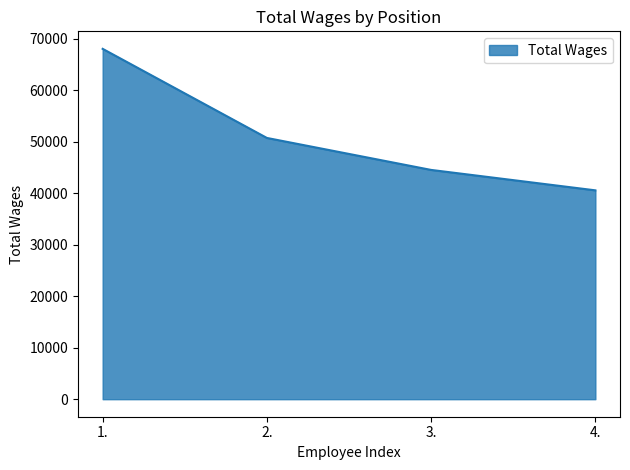

Which has a higher value, 4. or 2.?

2.